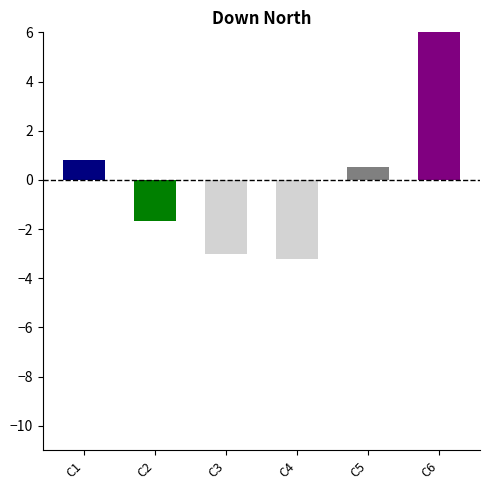

What is the spread (max minus min) of values at 6?

14